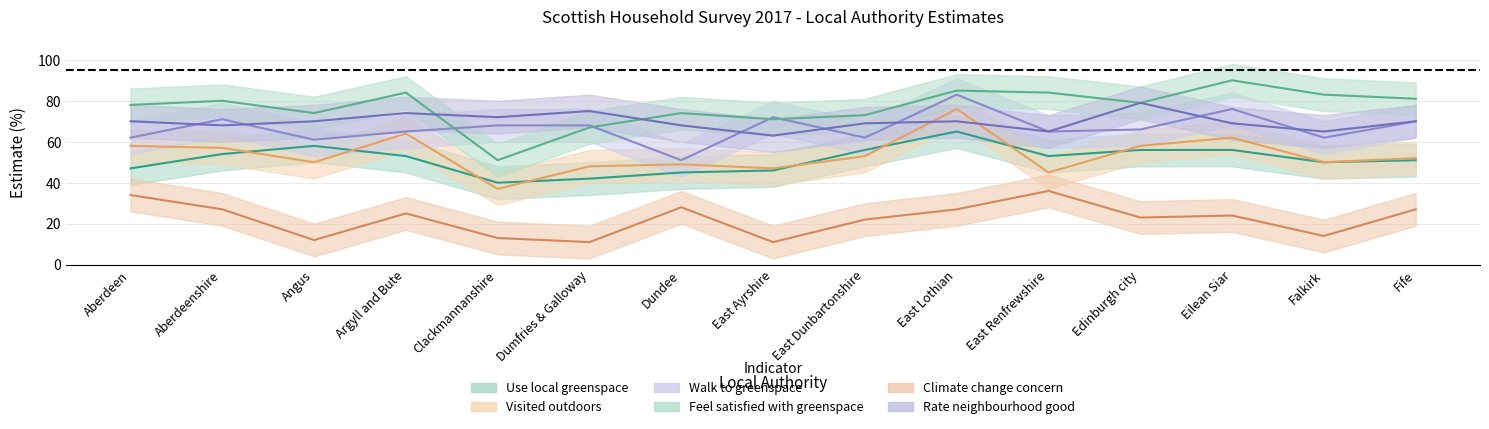

What position from the right is East Ayrshire?

8